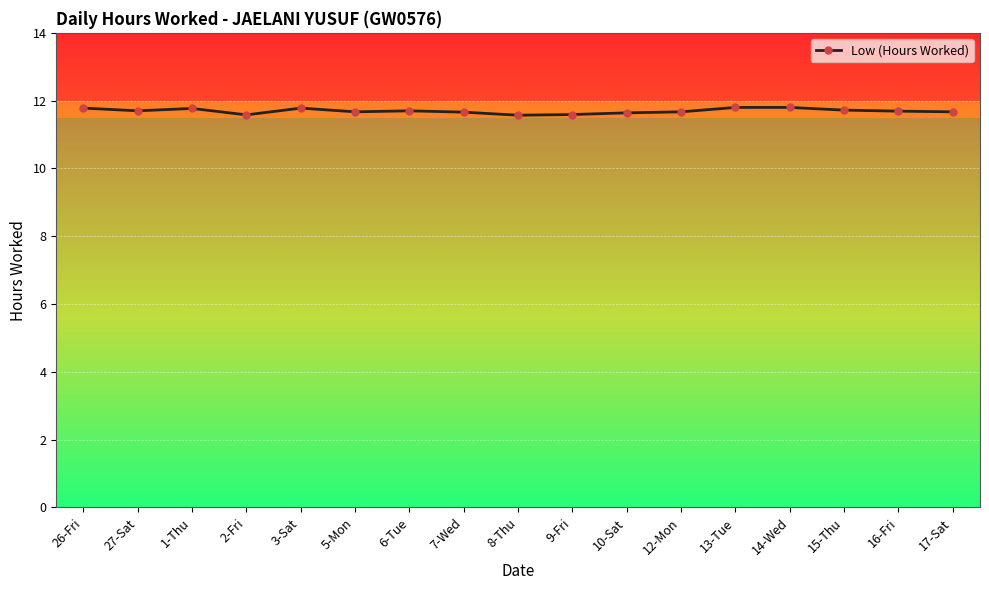

True or false: the data has more than 1 interior local peaks.

True